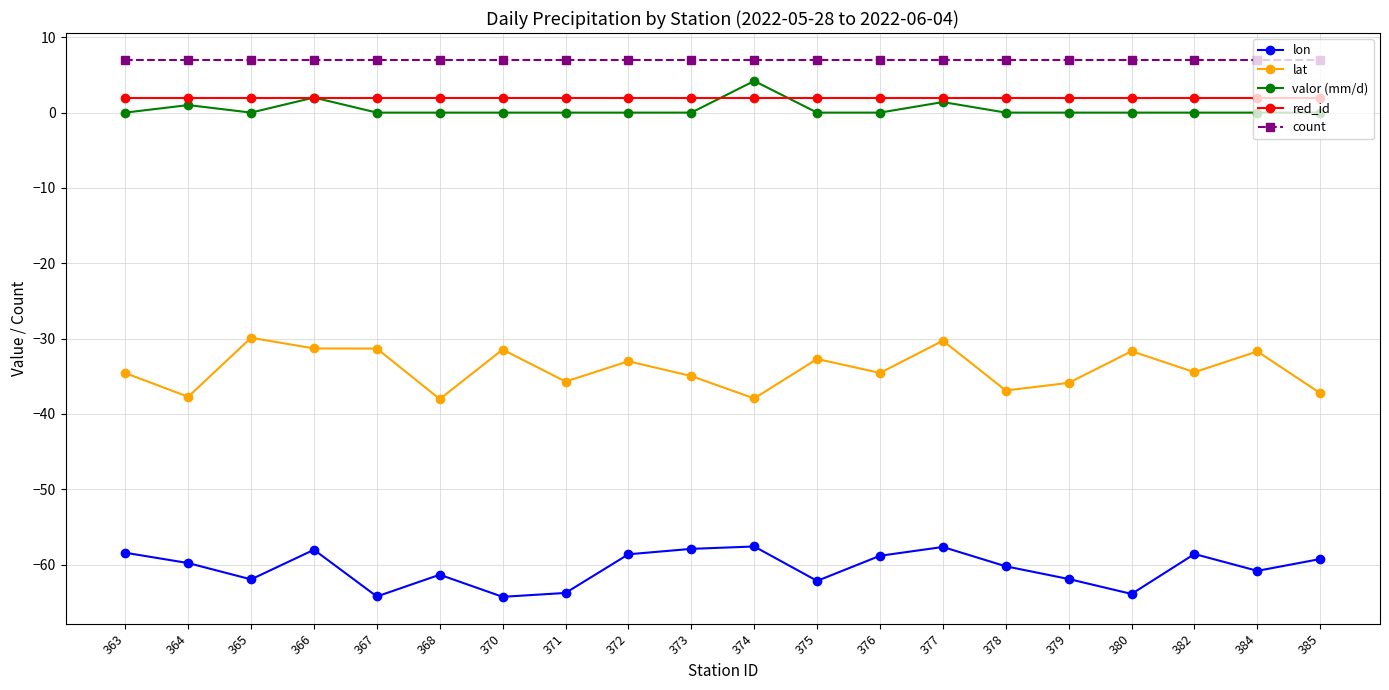

Which series has the largest total across all categories?

count